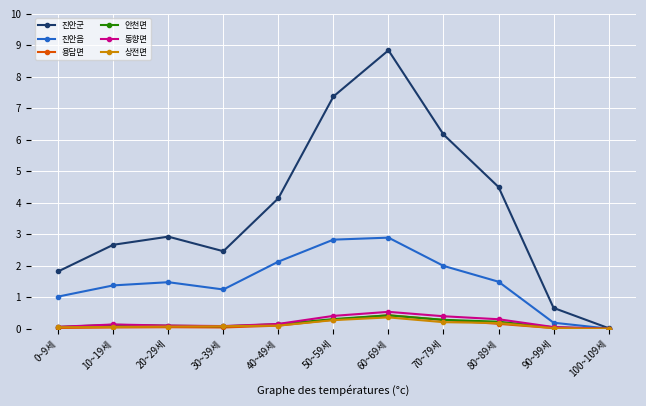

What is the value of the 동향면 point at the 4th from the left?

0.1